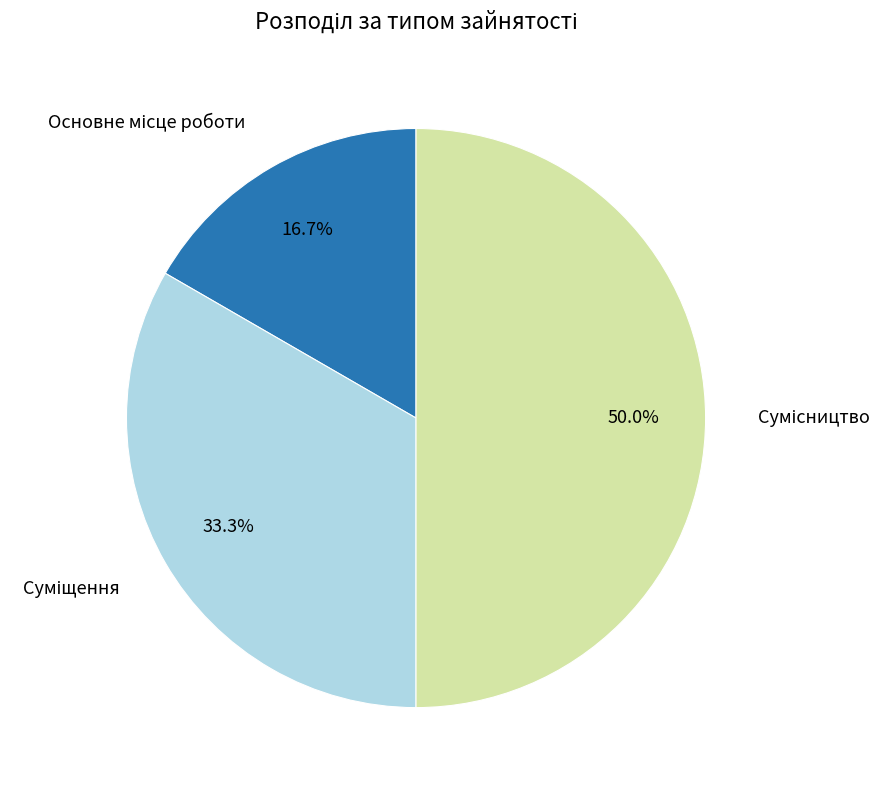

What is the largest slice in the pie chart?

Сумісництво